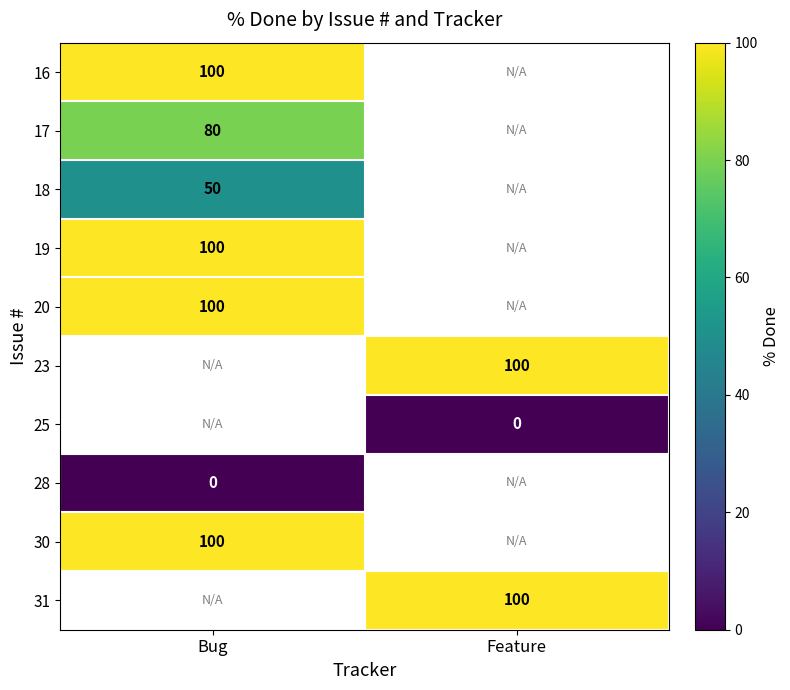

The value of 31 at Feature is 100. True or false?

True